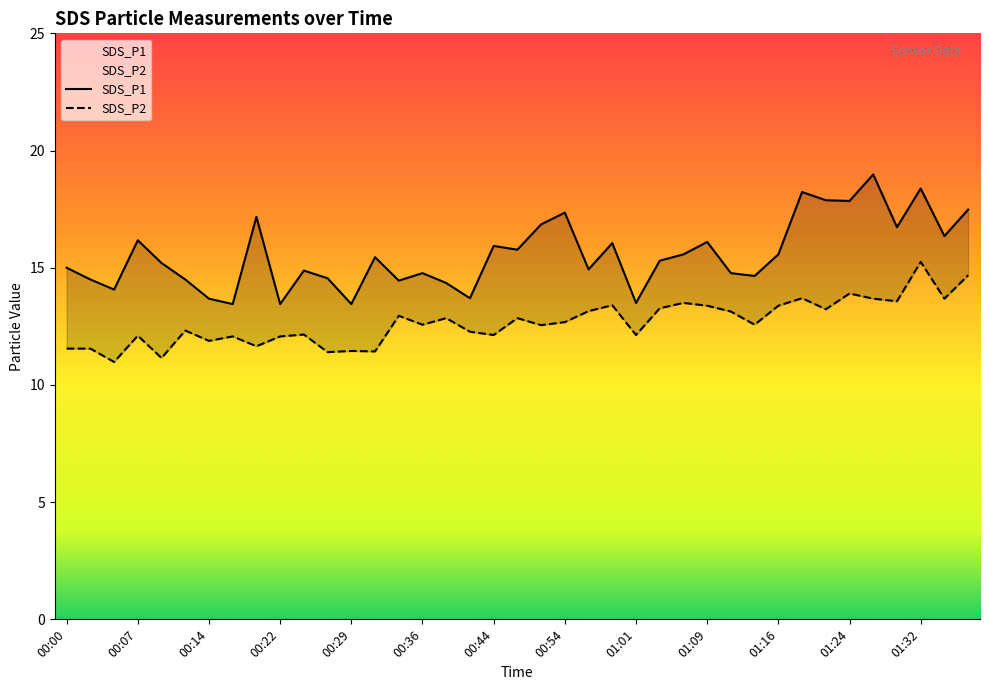

What is the spread (max minus min) of values at 00:32?

4.0